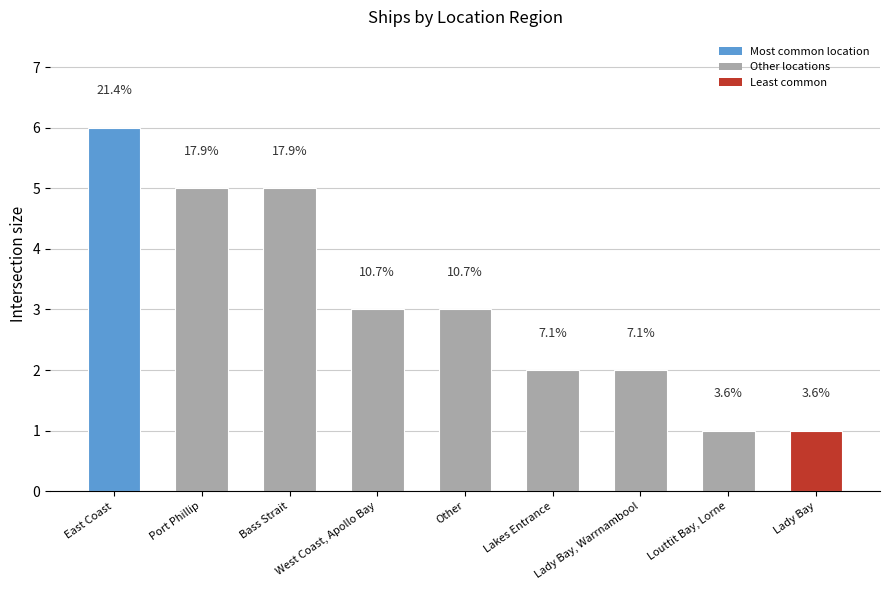

What is the change in value from Bass Strait to Lady Bay, Warrnambool?

-3